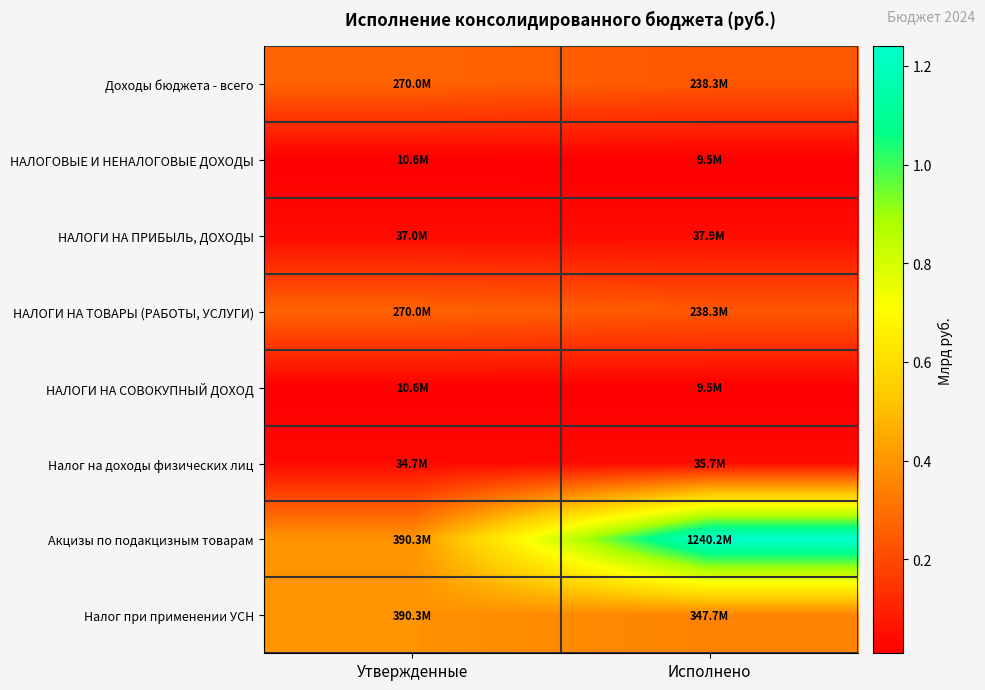

Reading left to right, transcribe all the data shown in this chart.

Доходы бюджета - всего: Утвержденные=0.3	Исполнено=0.2
НАЛОГОВЫЕ И НЕНАЛОГОВЫЕ ДОХОДЫ: Утвержденные=0.0	Исполнено=0.0
НАЛОГИ НА ПРИБЫЛЬ, ДОХОДЫ: Утвержденные=0.0	Исполнено=0.0
НАЛОГИ НА ТОВАРЫ (РАБОТЫ, УСЛУГИ): Утвержденные=0.3	Исполнено=0.2
НАЛОГИ НА СОВОКУПНЫЙ ДОХОД: Утвержденные=0.0	Исполнено=0.0
Налог на доходы физических лиц: Утвержденные=0.0	Исполнено=0.0
Акцизы по подакцизным товарам: Утвержденные=0.4	Исполнено=1.2
Налог при применении УСН: Утвержденные=0.4	Исполнено=0.3